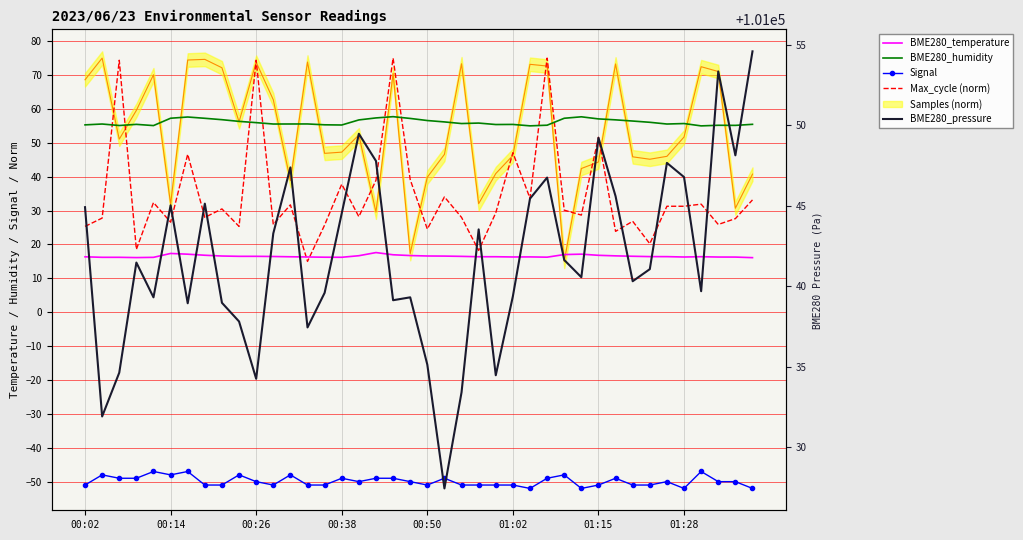

Is this an area chart (filled region under the line)?

No